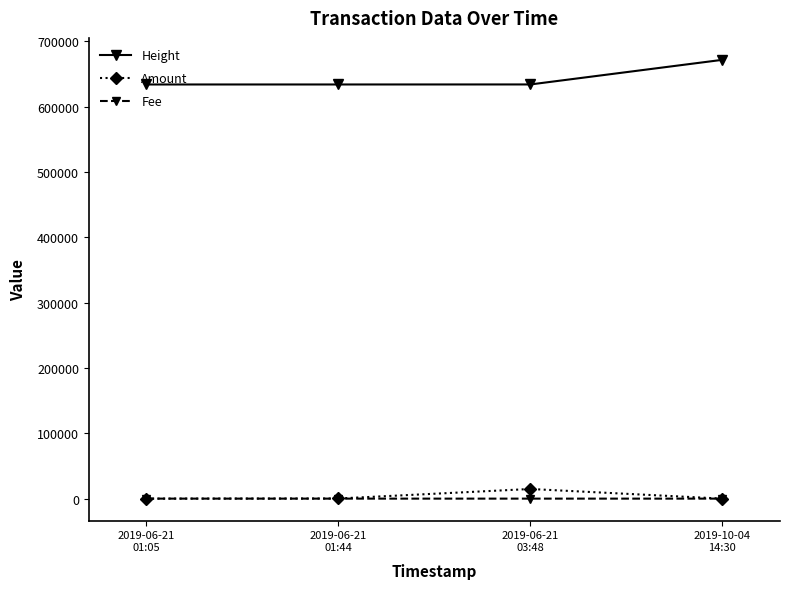

What is the difference between the Height values at 2019-06-21
03:48 and 2019-06-21
01:44?

40.0